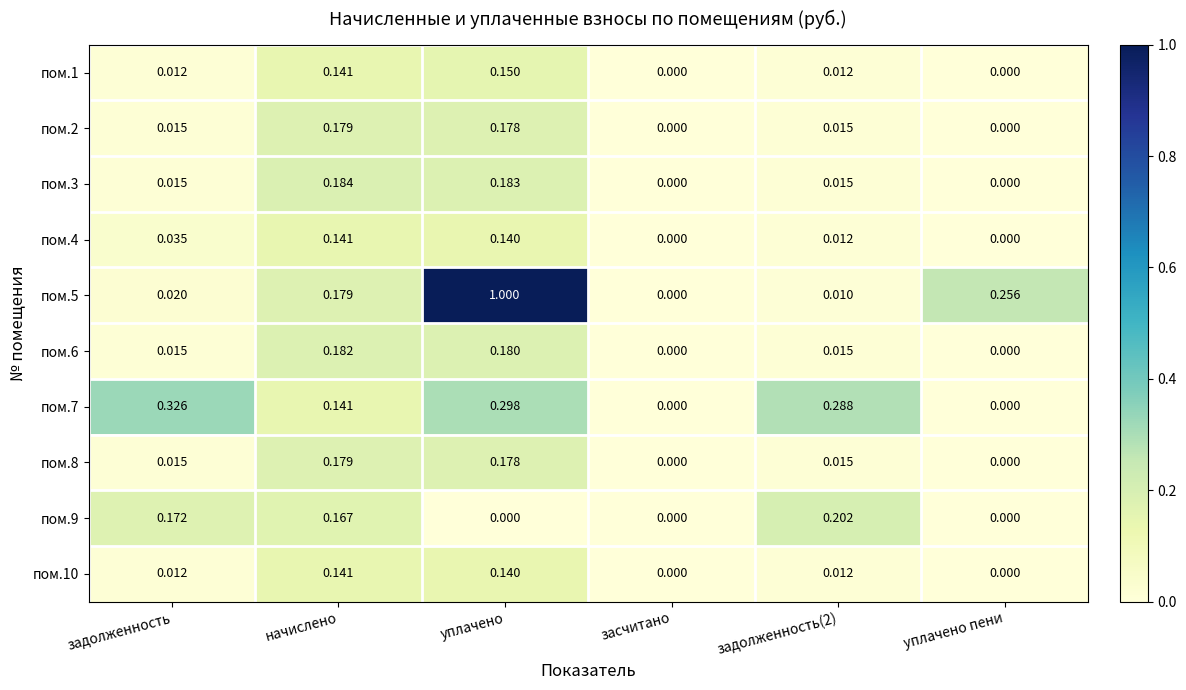

At which category is the sum across all series the highest?

уплачено